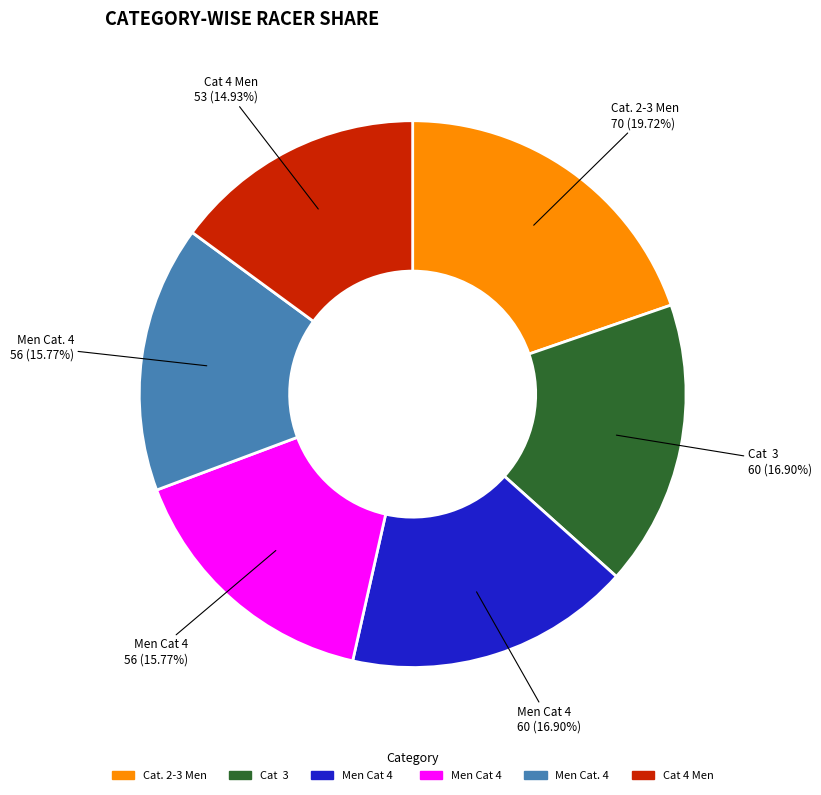

Does any single category account for the majority?

No